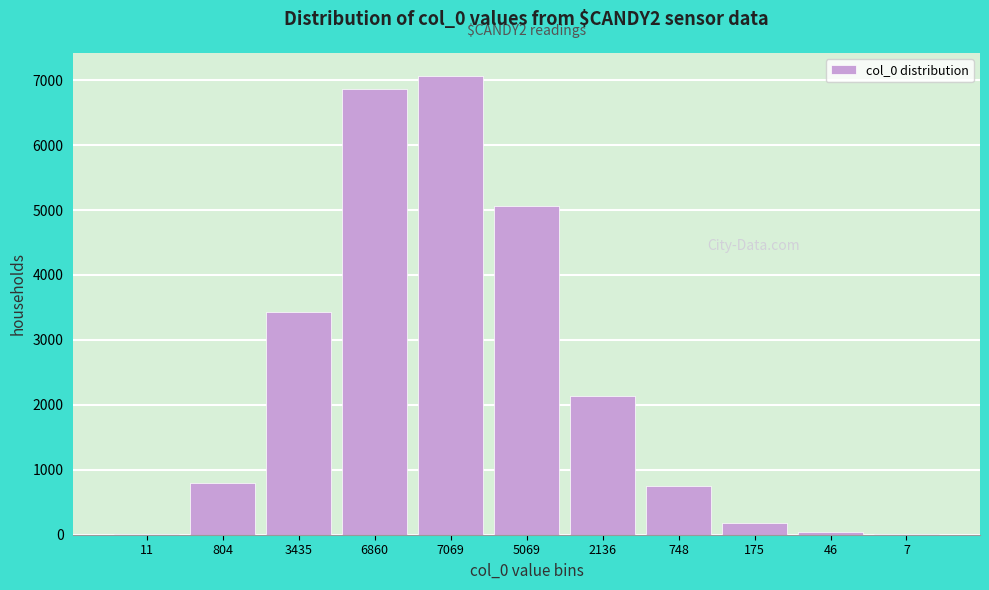

True or false: the data shows 175 at 175.

True